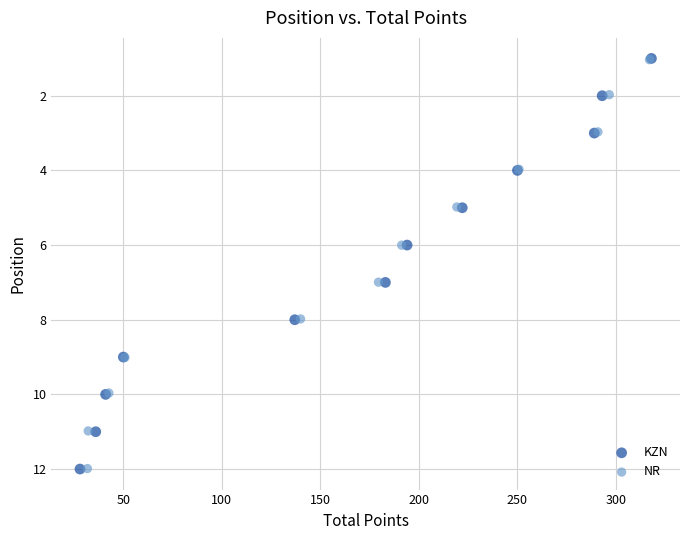

Which series has the largest Y range (max minus min)?

KZN